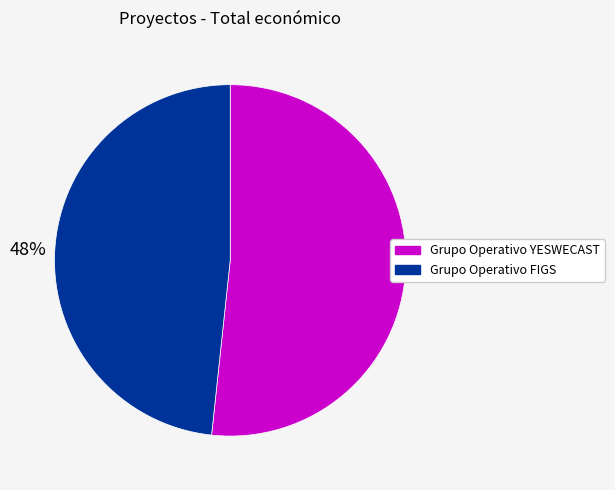

Count the number of slices in the pie.

2